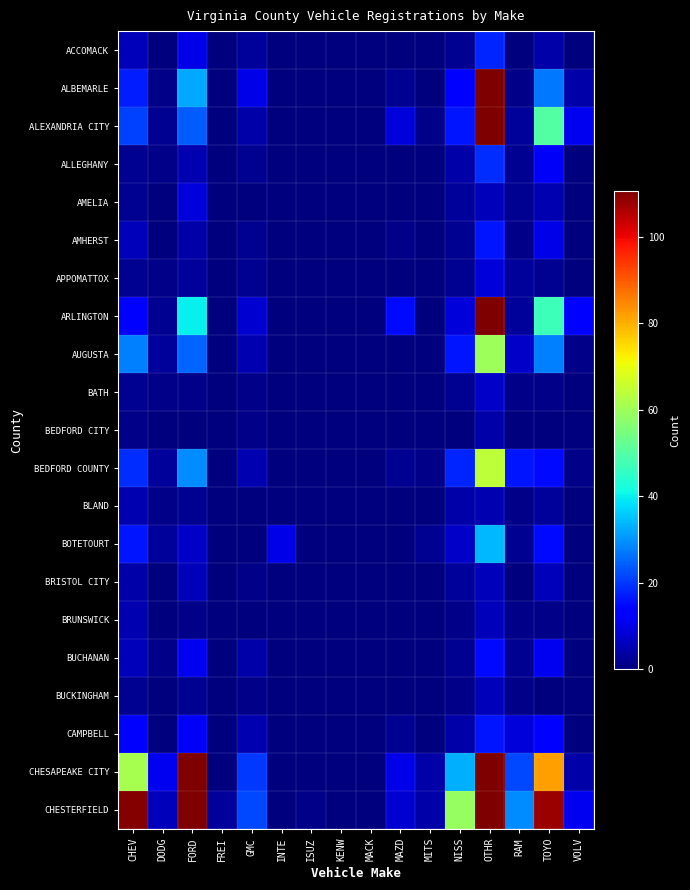

List the series in order of their peak value, highest first.

CHESTERFIELD, ALEXANDRIA CITY, ARLINGTON, CHESAPEAKE CITY, ALBEMARLE, BEDFORD COUNTY, AUGUSTA, BOTETOURT, ALLEGHANY, ACCOMACK, AMHERST, CAMPBELL, BUCHANAN, AMELIA, APPOMATTOX, BATH, BRISTOL CITY, BRUNSWICK, BUCKINGHAM, BLAND, BEDFORD CITY